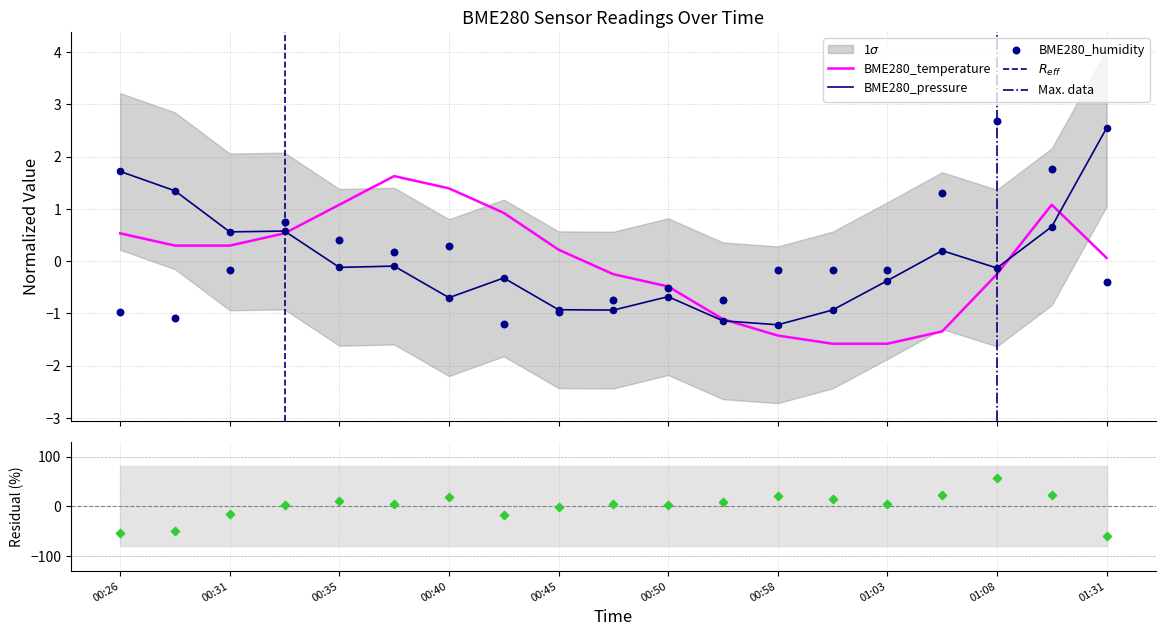

What is the total value across all series at 00:33?

1.8